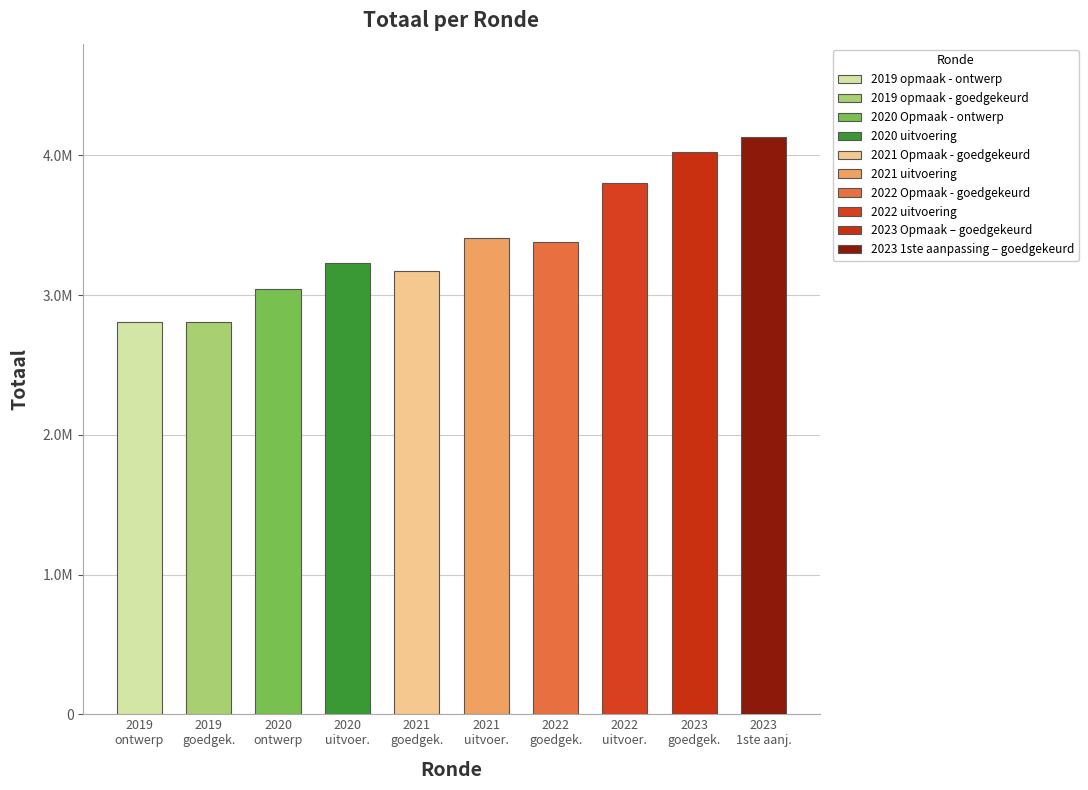

What is the sum of the values at 2023 1ste aanpassing – goedgekeurd and 2020 uitvoering?

7362006